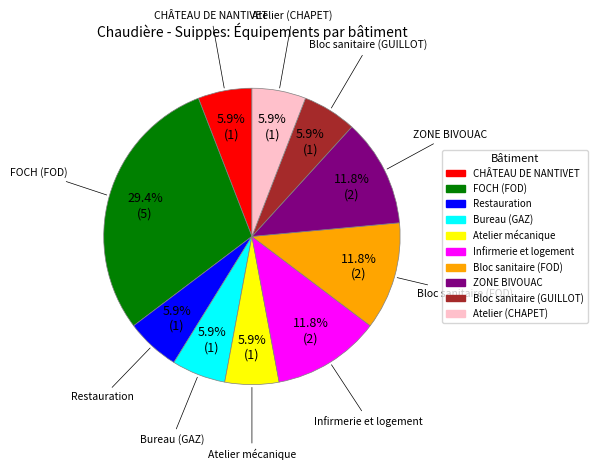

How much of the chart is everything except Atelier (CHAPET)?

94.1%